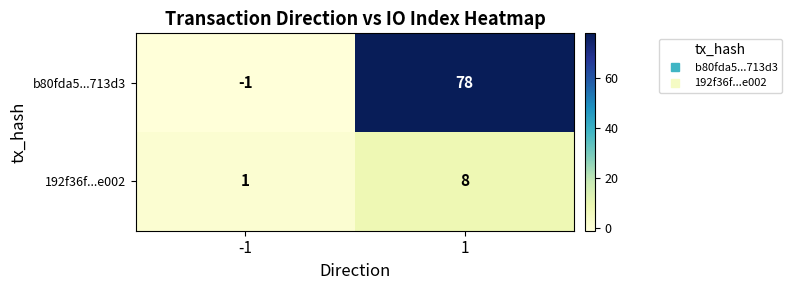

What is the sum of all 192f36f...e002 values?

9